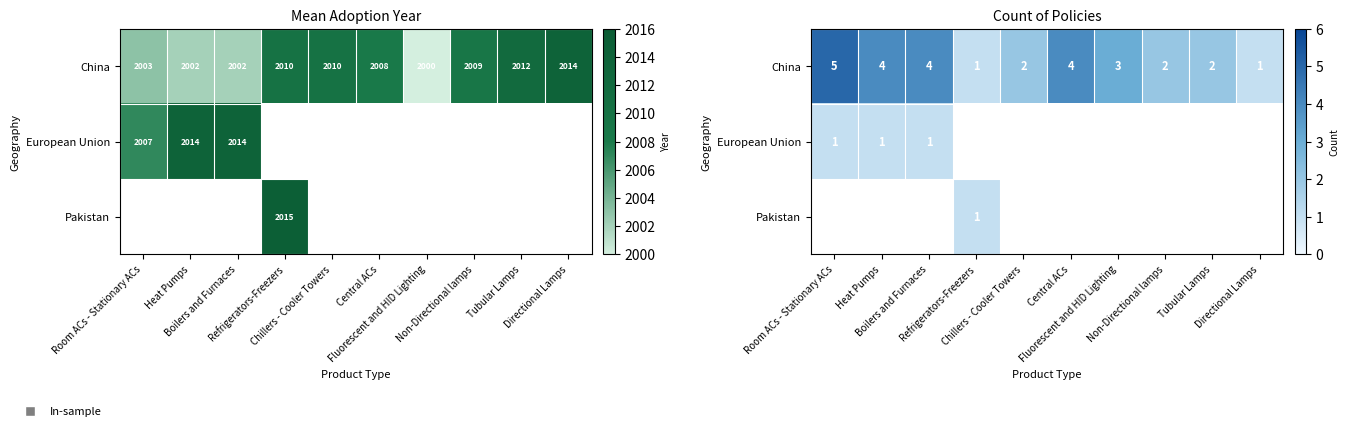

Which series has the widest spread of values?

China